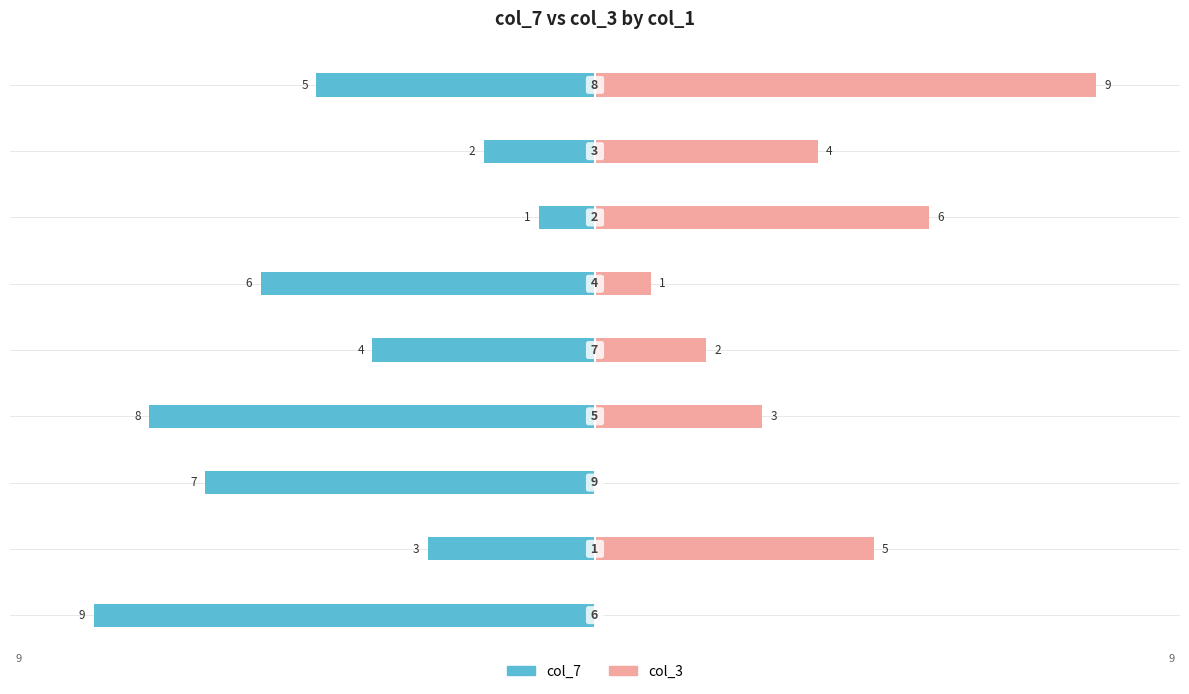

What is the difference between the maximum and minimum values in the col_3 series?

9